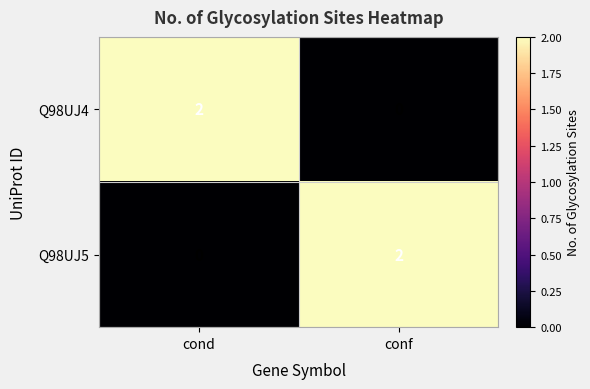

Rank the series at conf from highest to lowest value.

Q98UJ5, Q98UJ4